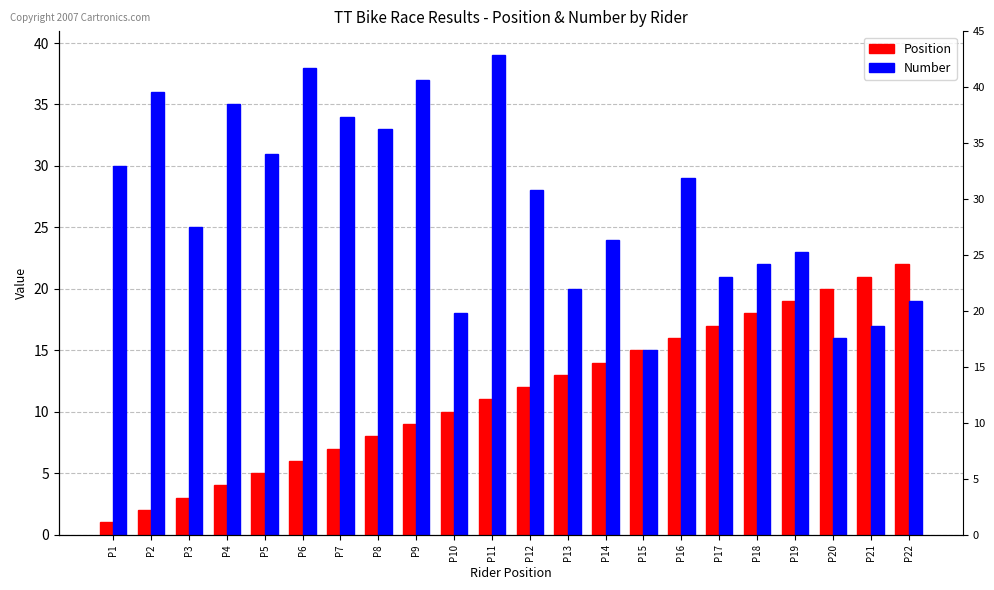

Which series has the largest total across all categories?

Number